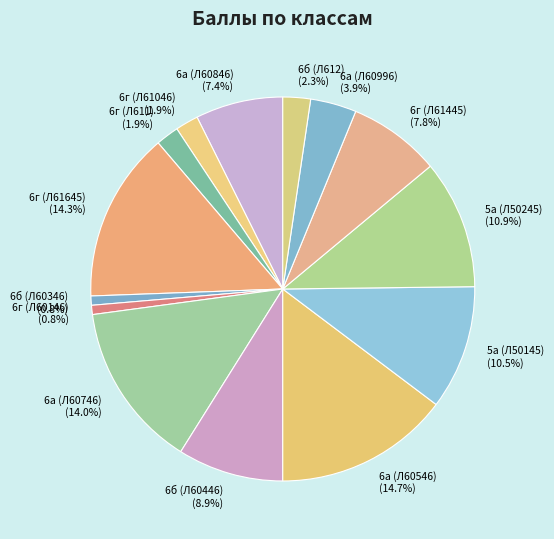

Is the sum of 6г (Л61645) and 6г (Л611) greater than half?

No